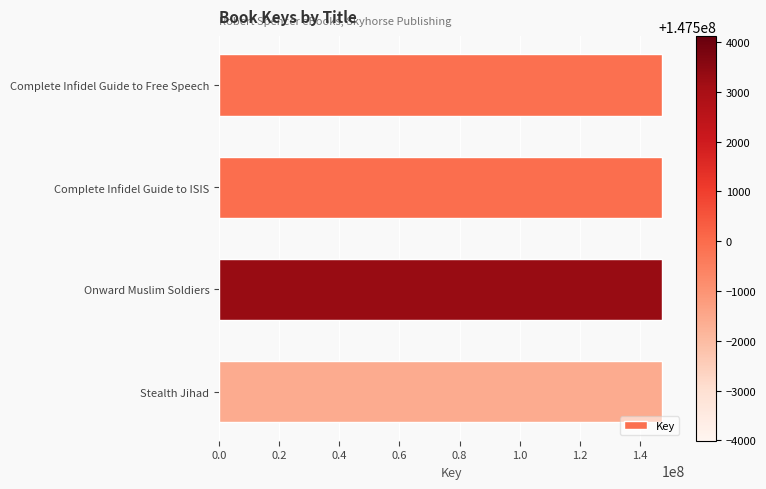

What is the difference between the maximum and second lowest values?

5653